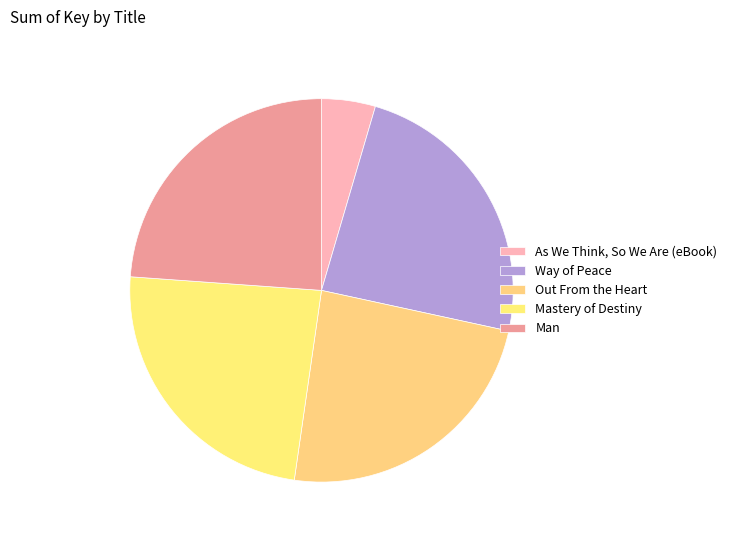

Do Way of Peace and Mastery of Destiny together represent more than half of the pie?

No